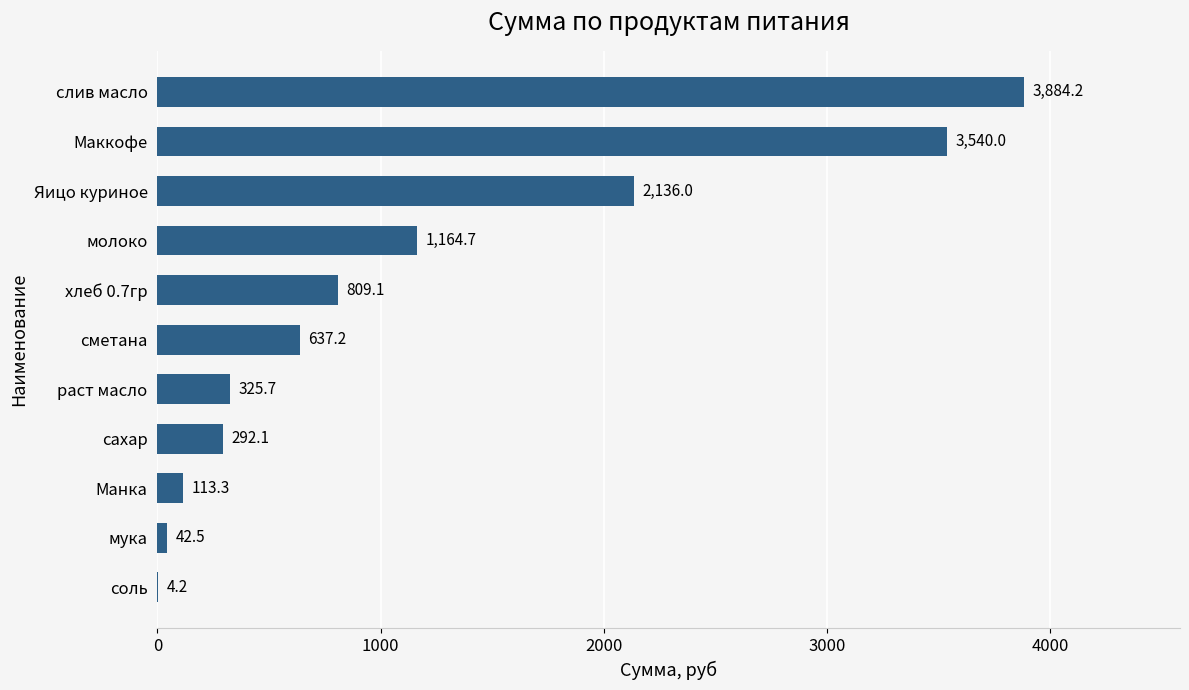

Reading top to bottom, transcribe all the data shown in this chart.

слив масло=3884.2	Маккофе=3540.0	Яицо куриное=2136.0	молоко=1164.7	хлеб 0.7гр=809.1	сметана=637.2	раст масло=325.7	сахар=292.1	Манка=113.3	мука=42.5	соль=4.2